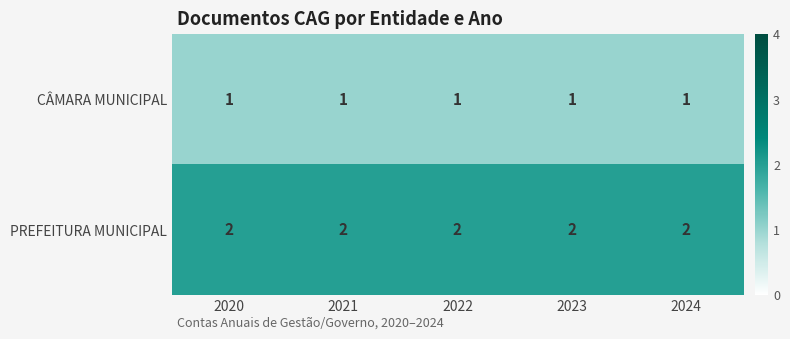

Is it true that PREFEITURA MUNICIPAL equals 3 at 2020?

False